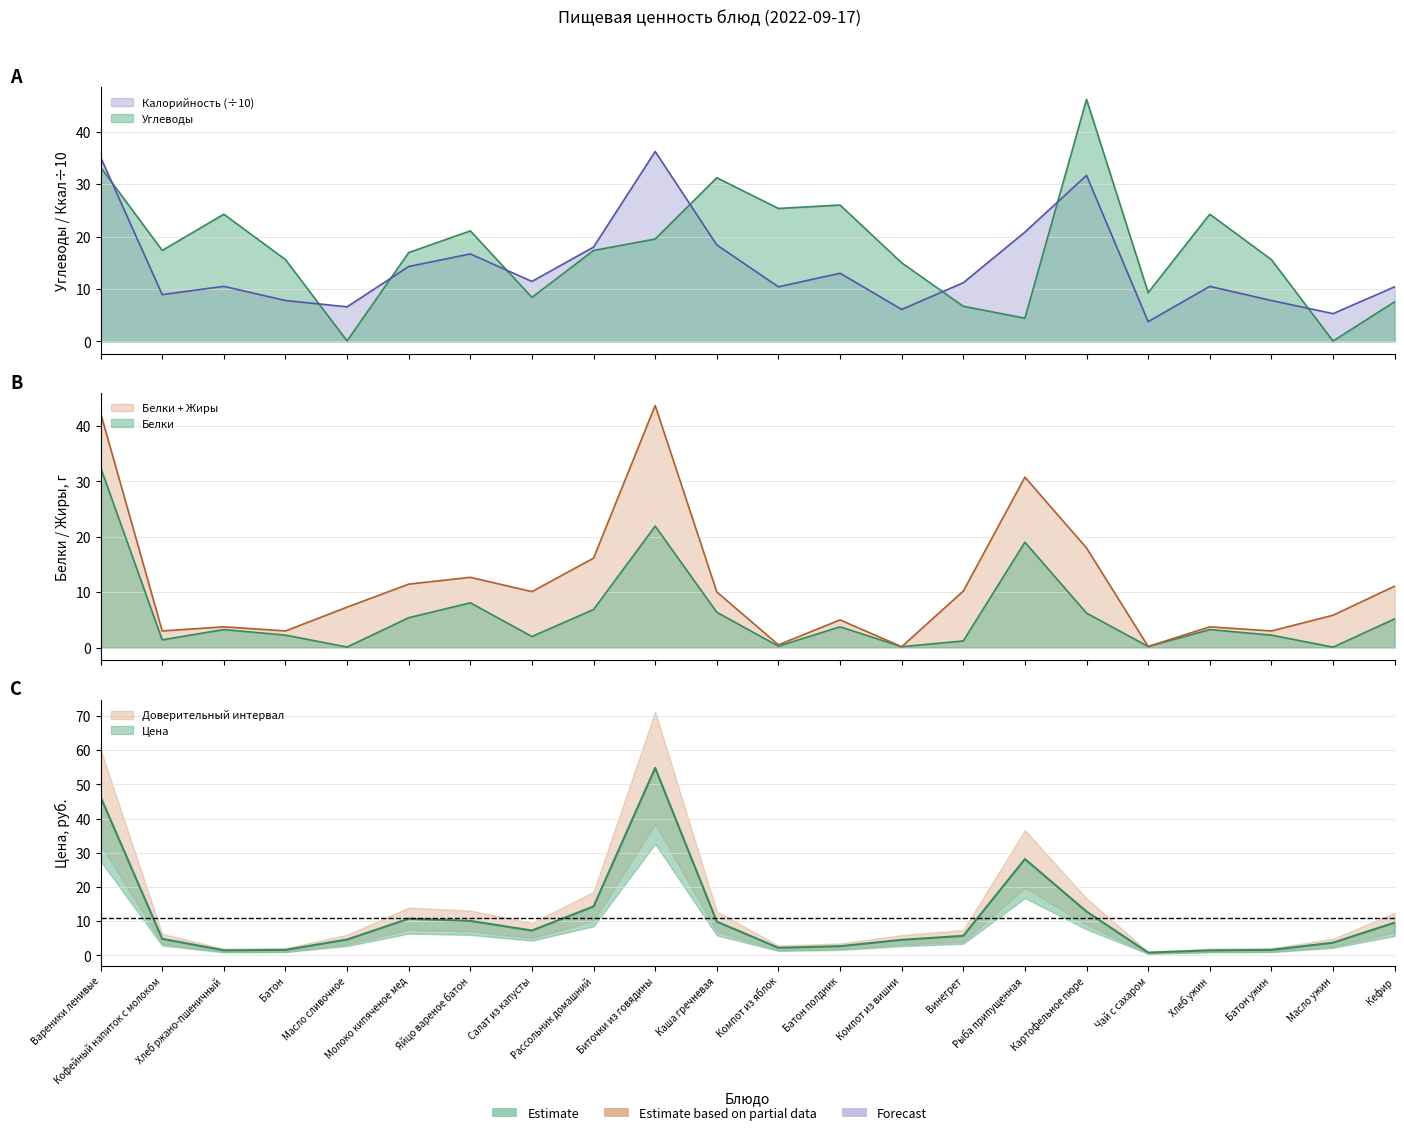

At which label does Углеводы reach its minimum?

Масло ужин